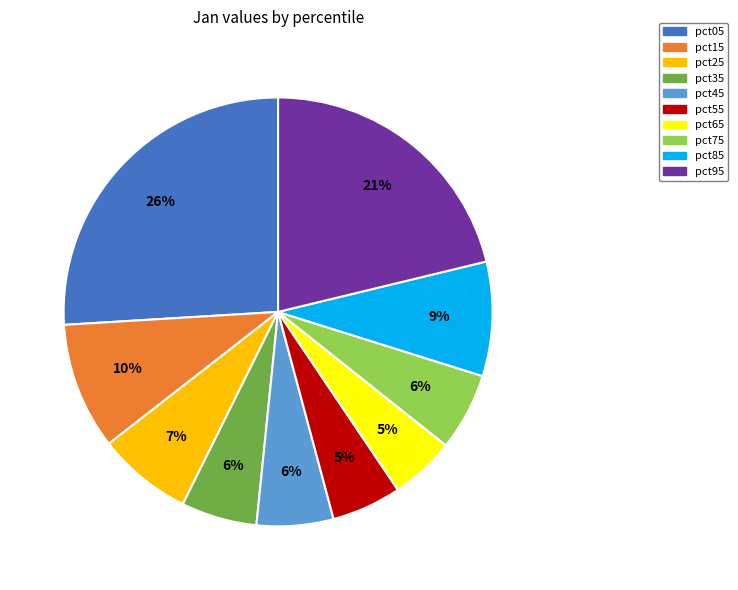

Count the number of slices in the pie.

10